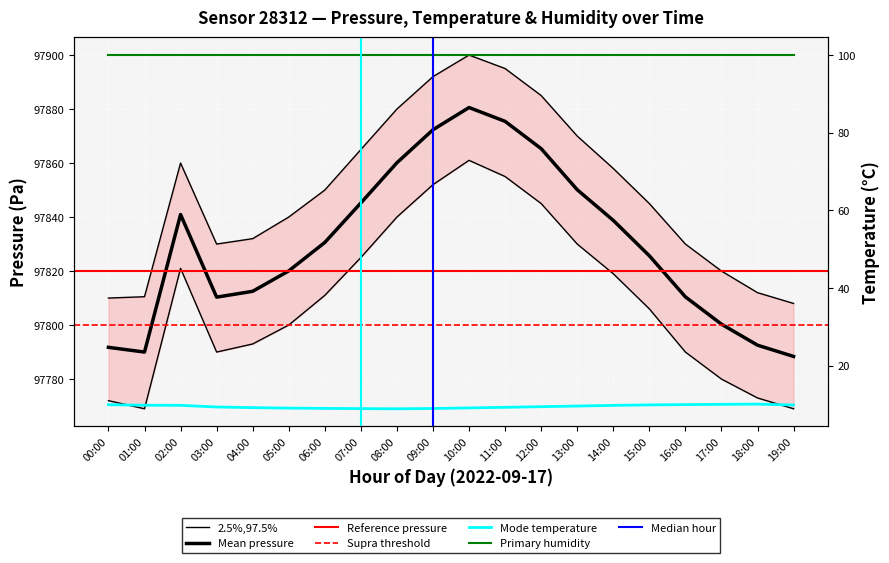

List the series in order of their peak value, lowest first.

temperature, pressure_lower, pressure, pressure_upper